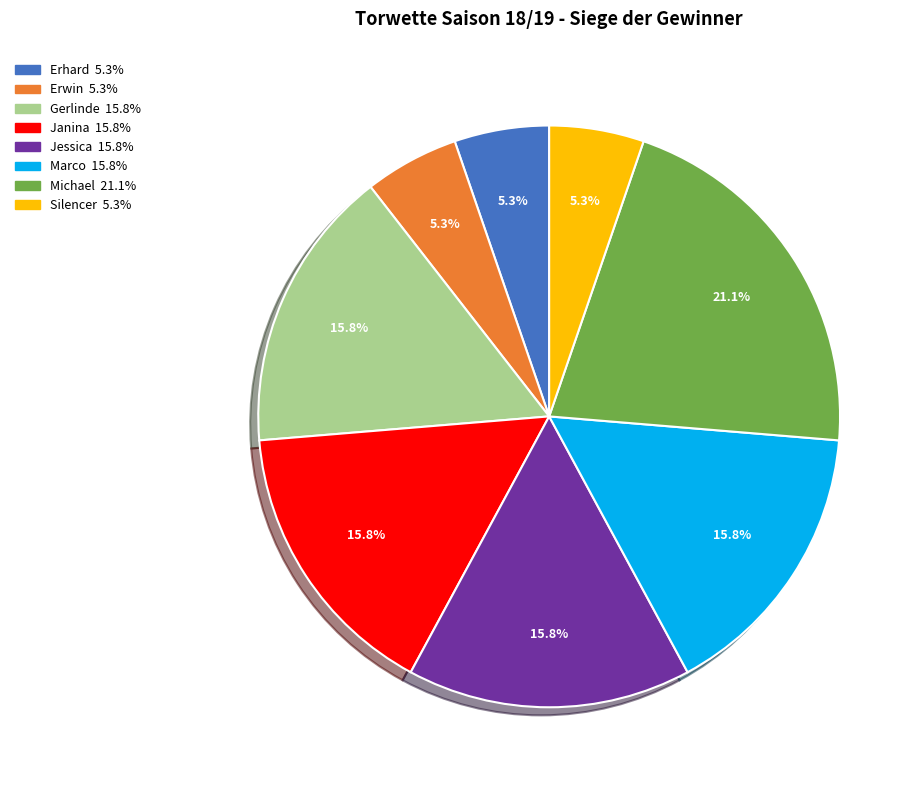

Is there a majority slice in this chart?

No